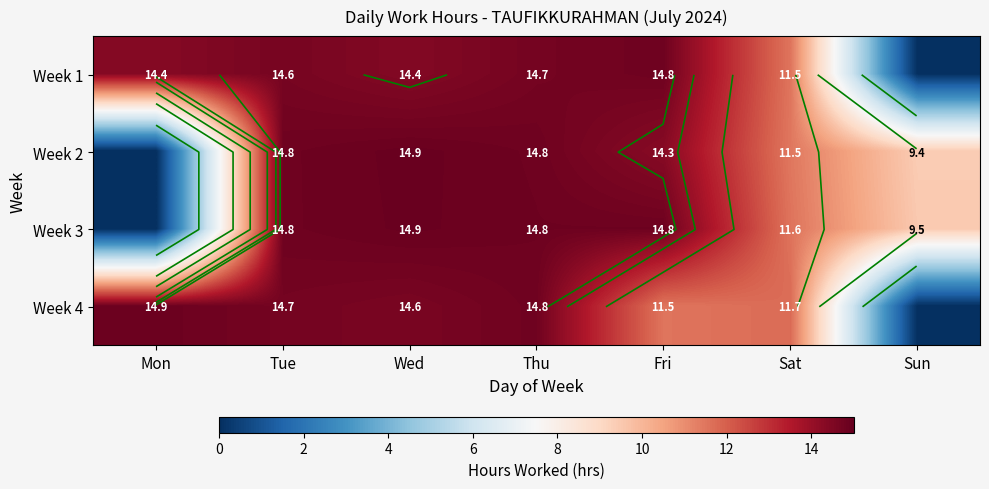

Which series has the largest range (max minus min)?

Week 2